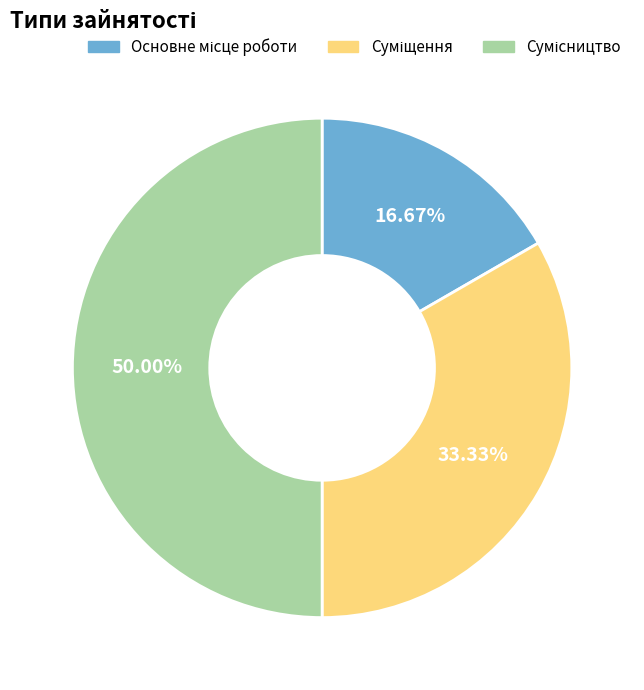

What is the smallest slice in the pie chart?

Основне місце роботи